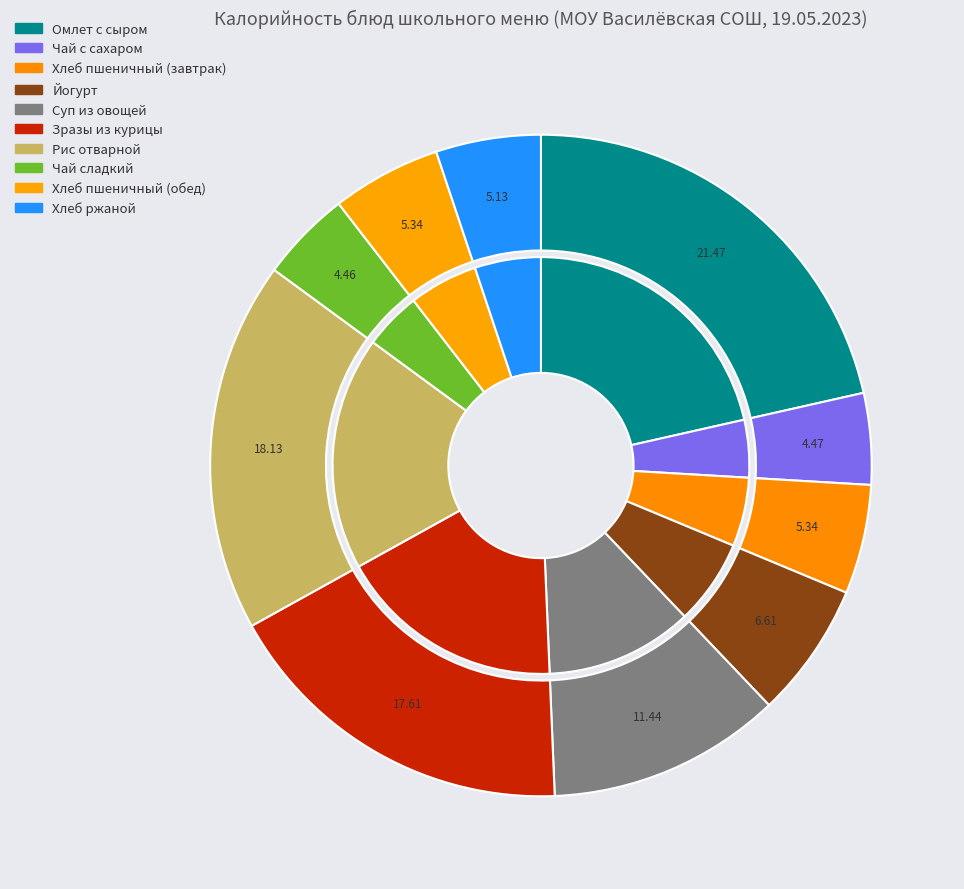

Count the number of slices in the pie.

10